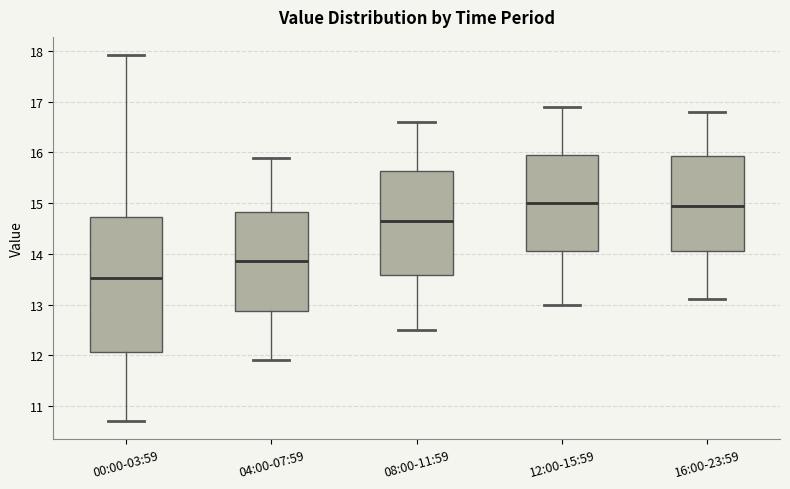

Reading left to right, read every box against the y-axis: the position of its median line, the range the box covers, and the ends of its whiskers. The values are not printed on the chart, so give them approximately, as read against the axis.

00:00-03:59: median 13.5, box 12.1 to 14.7, whiskers 10.7 to 17.9
04:00-07:59: median 13.9, box 12.9 to 14.8, whiskers 11.9 to 15.9
08:00-11:59: median 14.7, box 13.6 to 15.6, whiskers 12.5 to 16.6
12:00-15:59: median 15.0, box 14.1 to 16.0, whiskers 13.0 to 16.9
16:00-23:59: median 15.0, box 14.1 to 15.9, whiskers 13.1 to 16.8